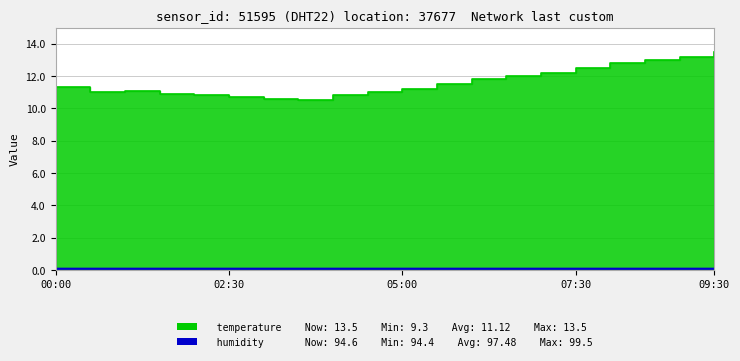

What is the label of the 1st point from the right?

09:30